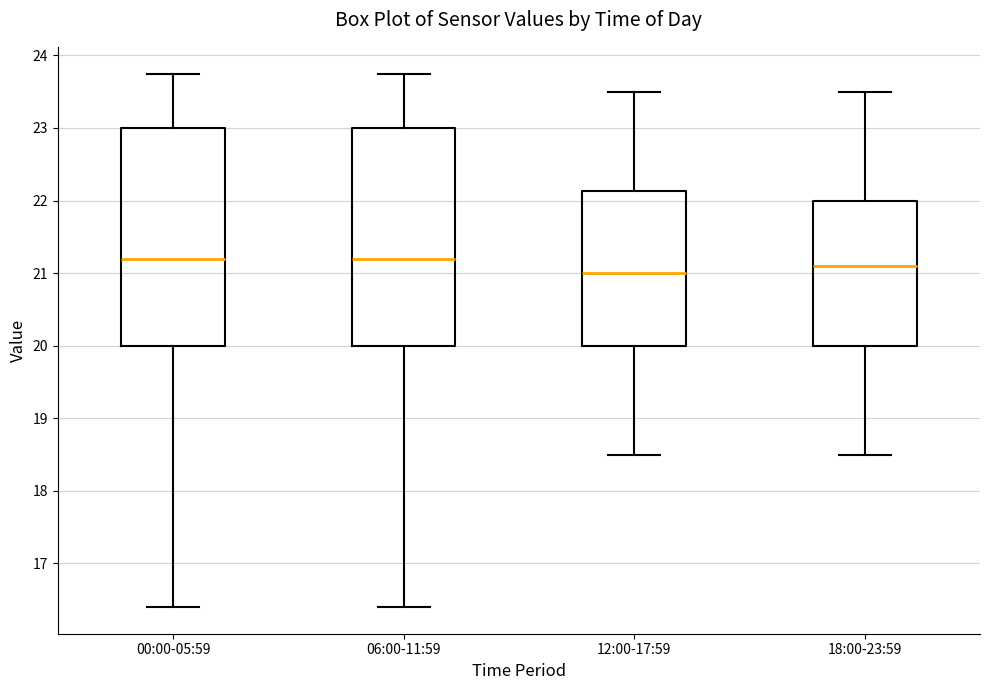

Reading left to right, read every box against the y-axis: the position of its median line, the range the box covers, and the ends of its whiskers. The values are not printed on the chart, so give them approximately, as read against the axis.

00:00-05:59: median 21.2, box 20.0 to 23.0, whiskers 16.4 to 23.8
06:00-11:59: median 21.2, box 20.0 to 23.0, whiskers 16.4 to 23.8
12:00-17:59: median 21.0, box 20.0 to 22.1, whiskers 18.5 to 23.5
18:00-23:59: median 21.1, box 20.0 to 22.0, whiskers 18.5 to 23.5